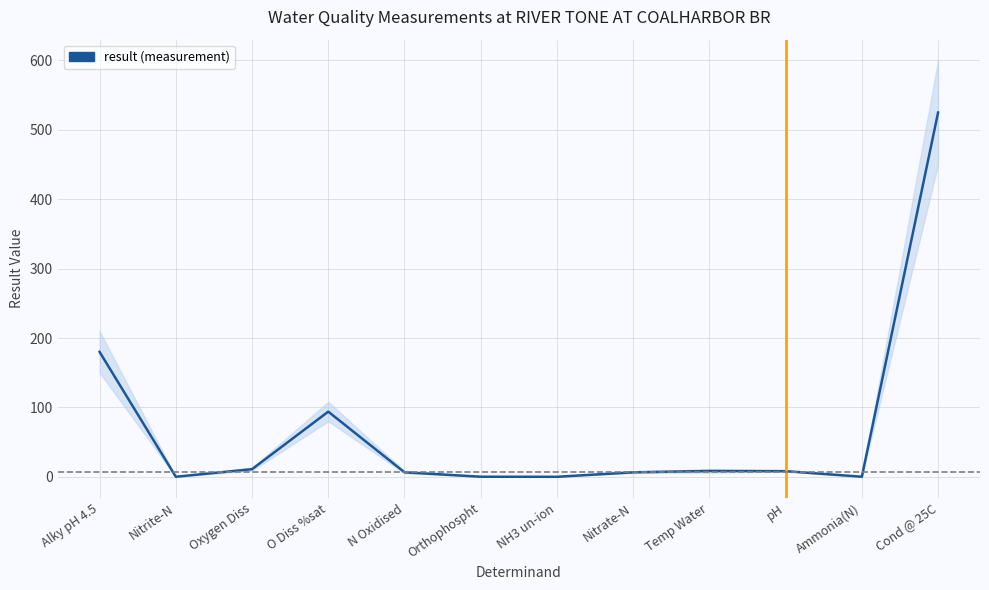

Reading left to right, what are all the values shown in this chart?

Alky pH 4.5=180.0	Nitrite-N=0.0	Oxygen Diss=11.0	O Diss %sat=93.9	N Oxidised=6.5	Orthophospht=0.1	NH3 un-ion=0.0	Nitrate-N=6.5	Temp Water=8.4	pH=8.1	Ammonia(N)=0.1	Cond @ 25C=525.0